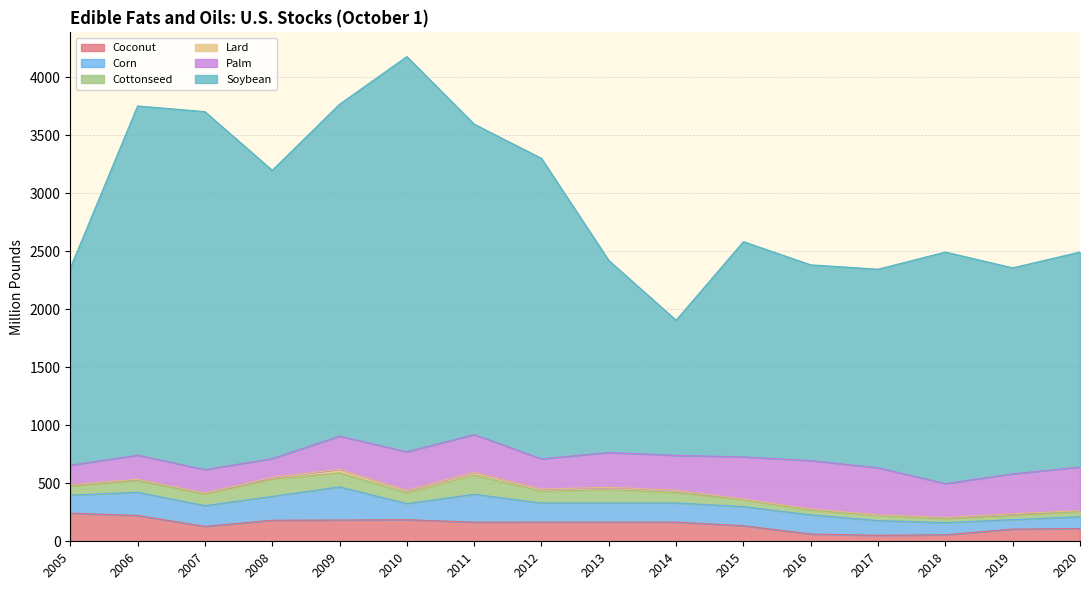

What are all the series names shown in the legend?

Coconut, Corn, Cottonseed, Lard, Palm, Soybean